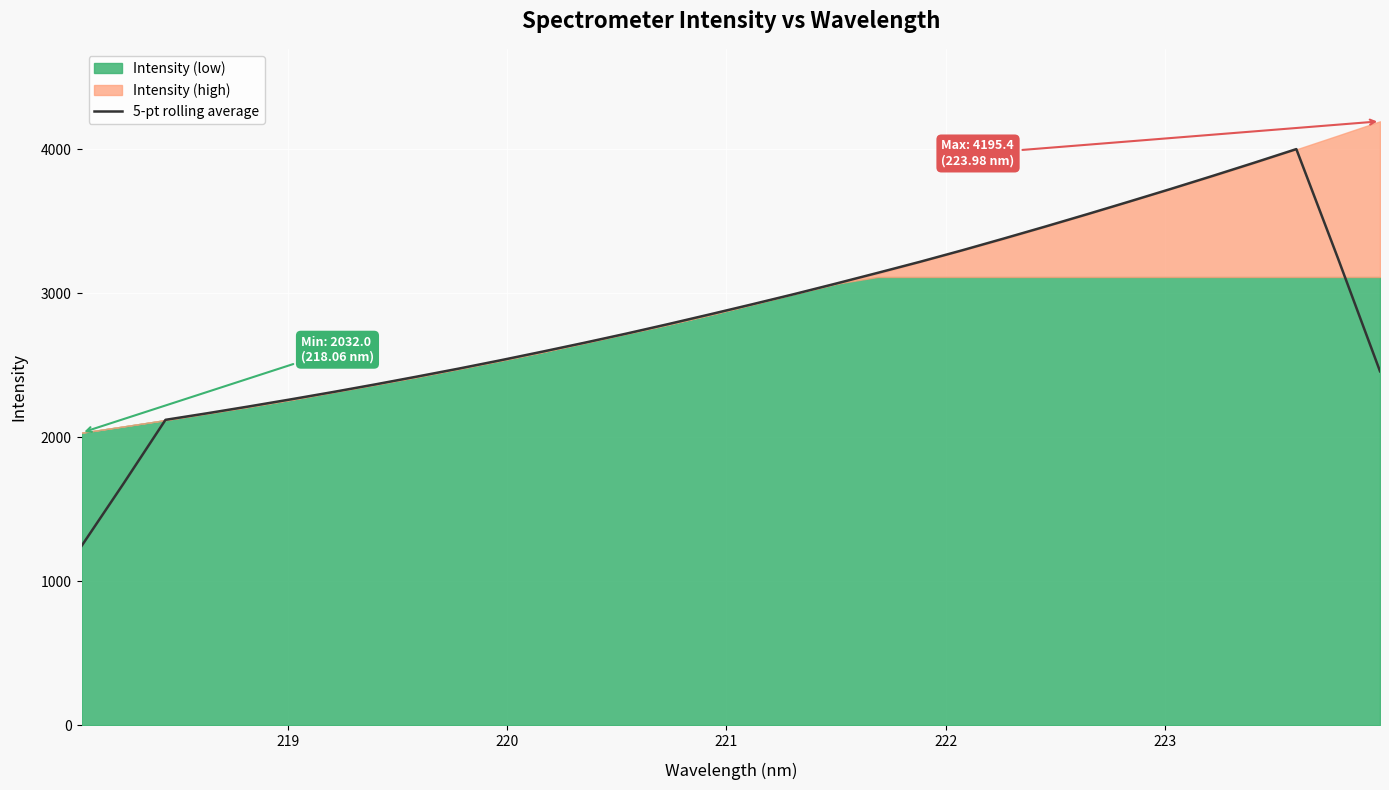

What is the maximum value for 5-pt rolling average?

4002.2